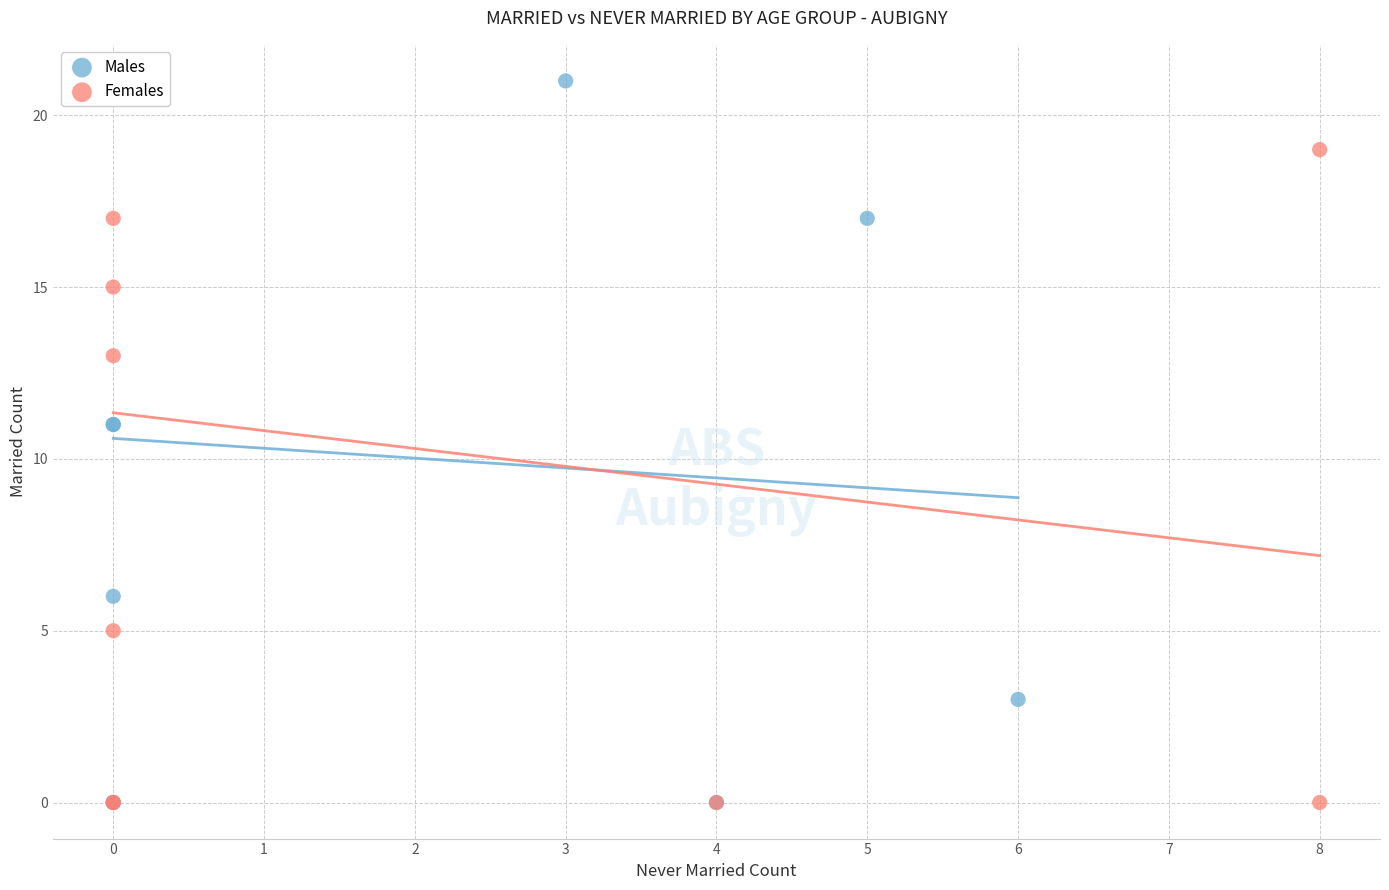

What are all the series names shown in the legend?

Males, Females